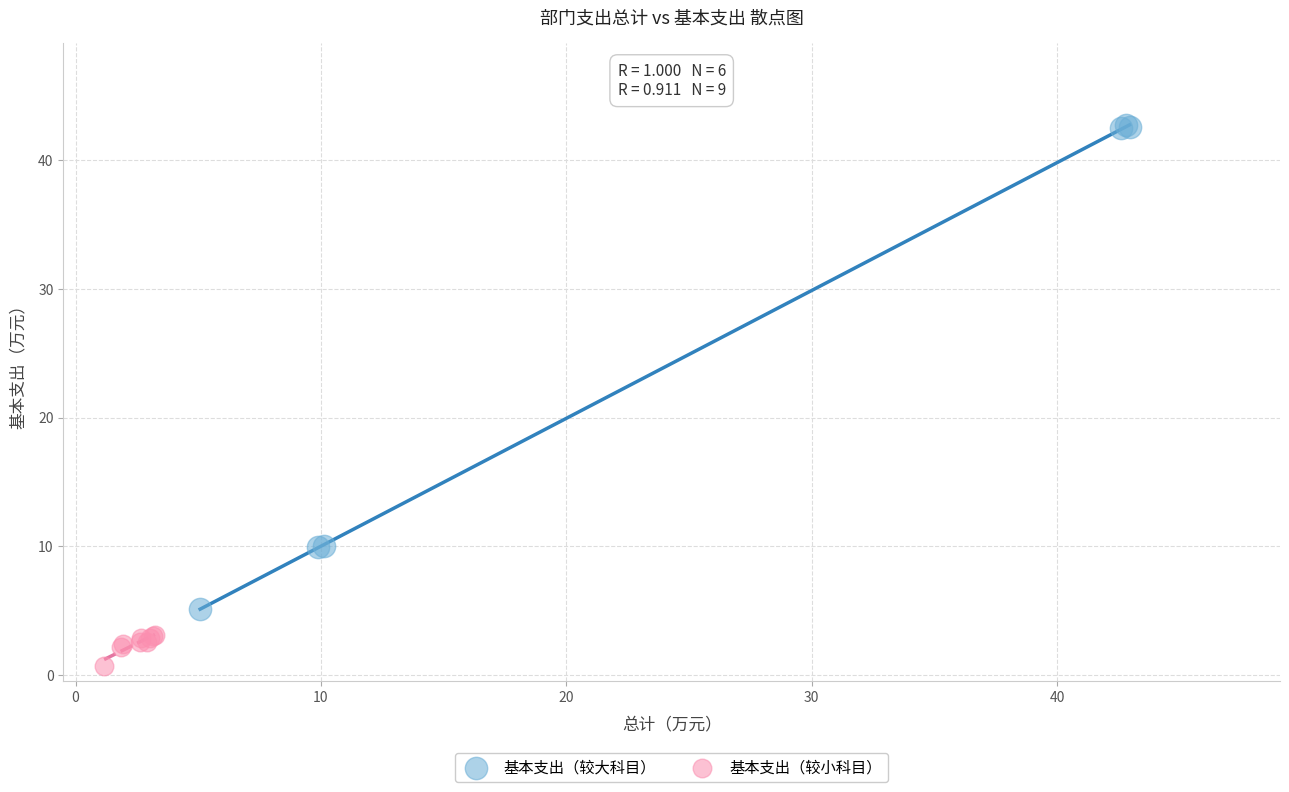

What are all the series names shown in the legend?

基本支出（较大科目）, 基本支出（较小科目）